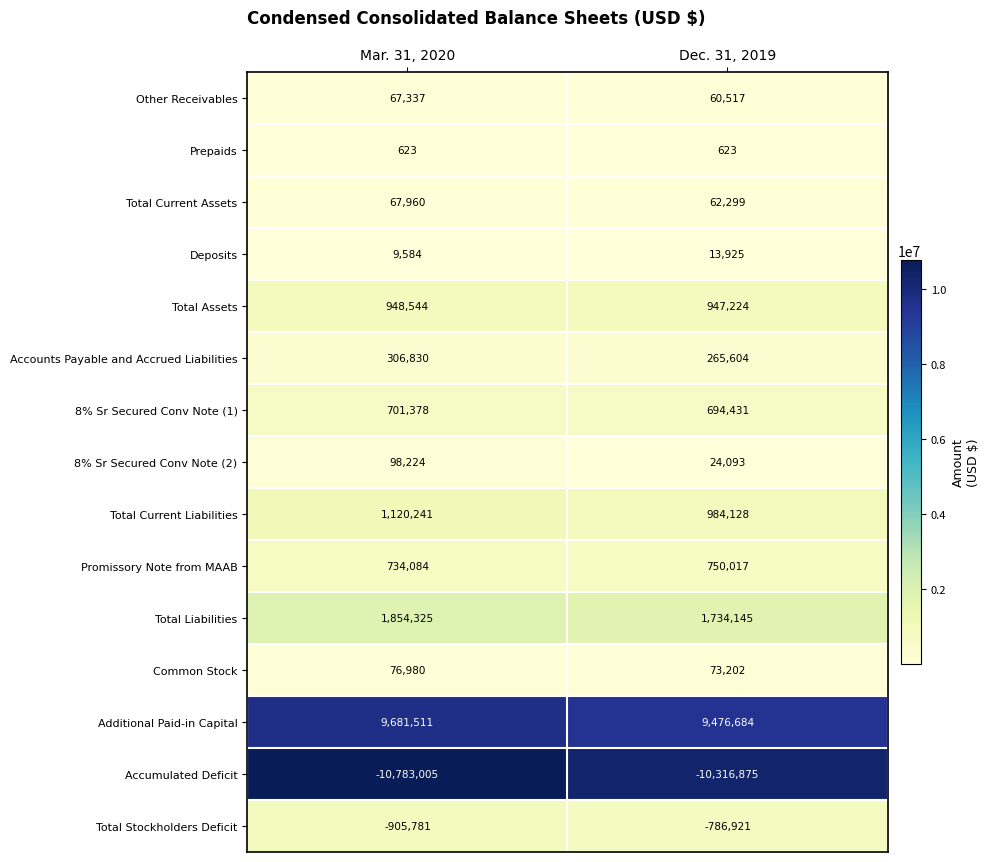

Which series has the largest range (max minus min)?

Accumulated Deficit